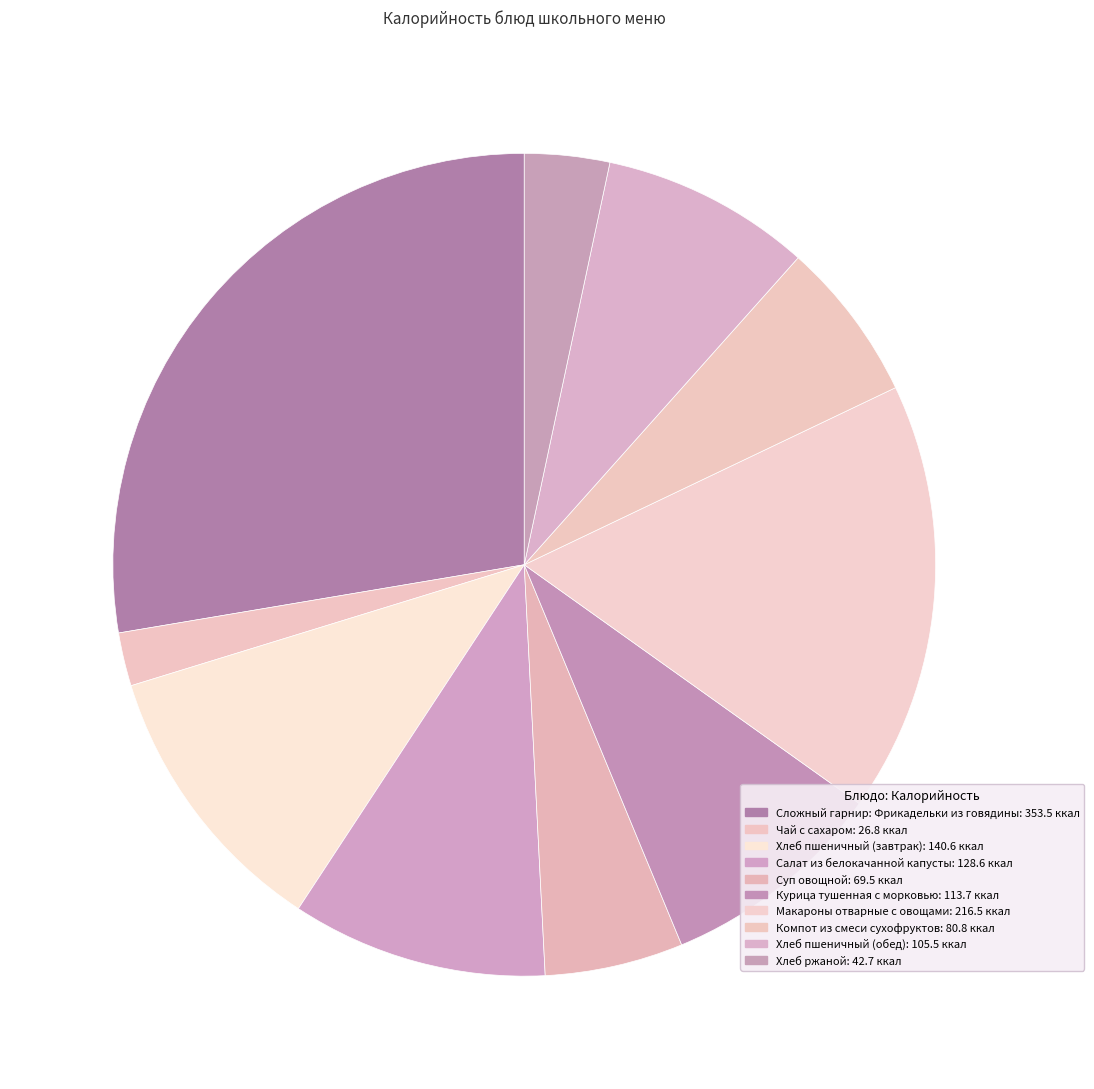

What is the change in value from Суп овощной to Хлеб пшеничный (обед)?

+36.0